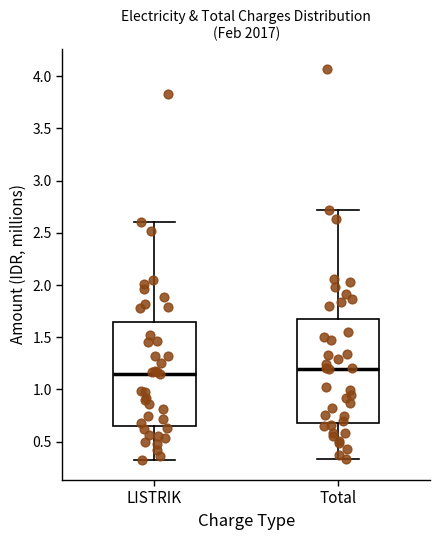

Reading left to right, transcribe this box plot: for each box, give where its median line is, the range the box spans, and where its two whiskers end, as read against the y-axis. The values are not printed on the chart, so give them approximately, as read against the axis.

LISTRIK: median 1.15, box 0.65 to 1.65, whiskers 0.30 to 2.60
Total: median 1.20, box 0.70 to 1.70, whiskers 0.35 to 2.70